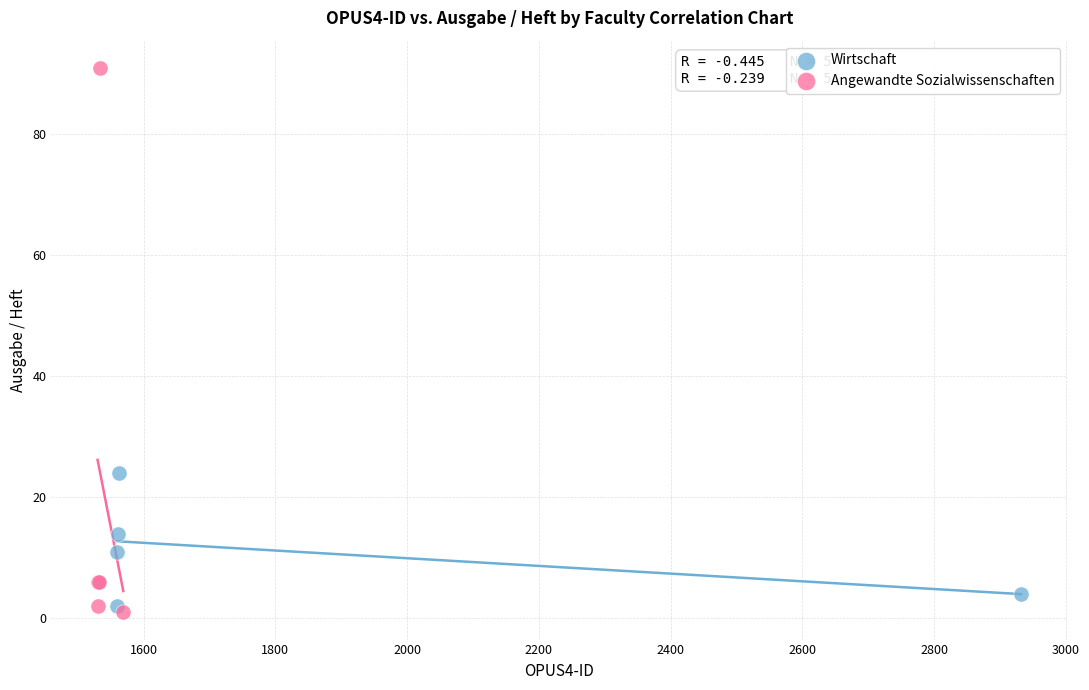

Which series contains the highest Y value?

Angewandte Sozialwissenschaften